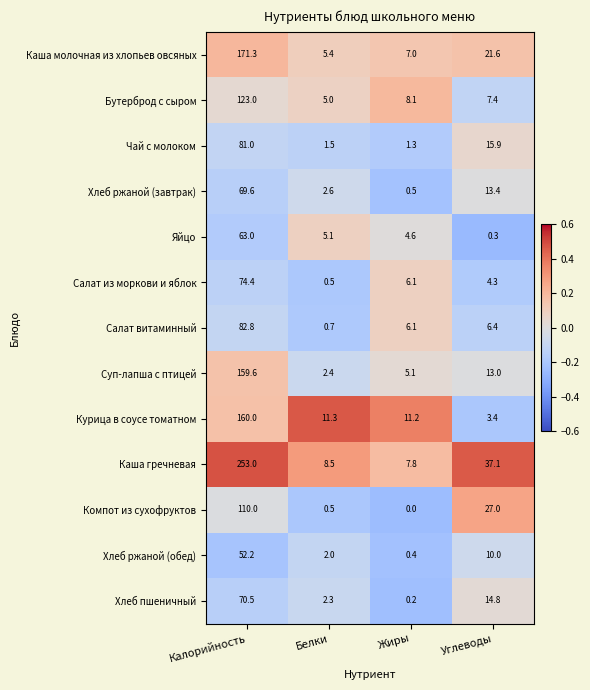

Where does the Курица в соусе томатном series first go above 11?

Калорийность